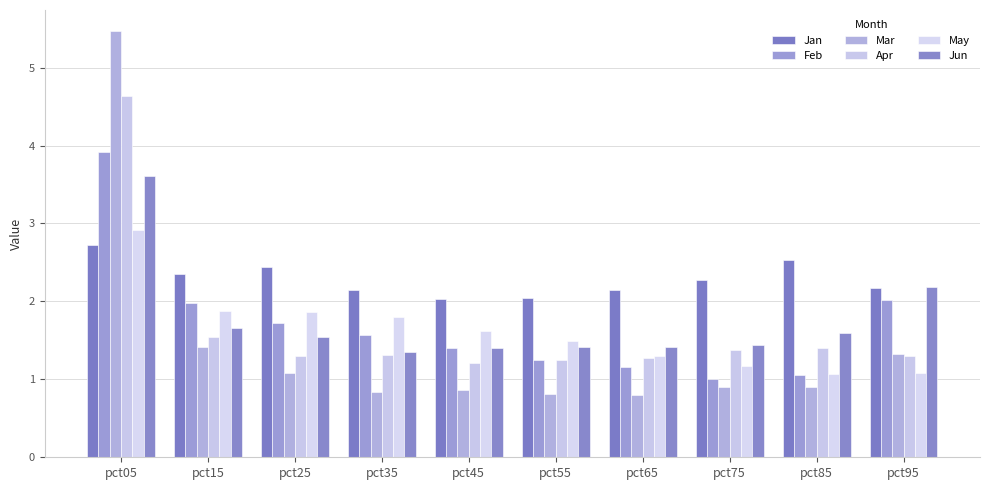

Which category has the highest value across all series?

pct05